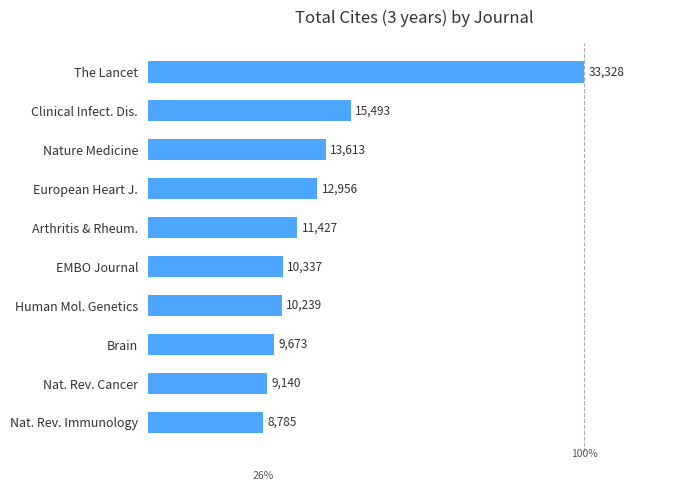

What is the change in value from Nature Medicine to European Heart J.?

-657